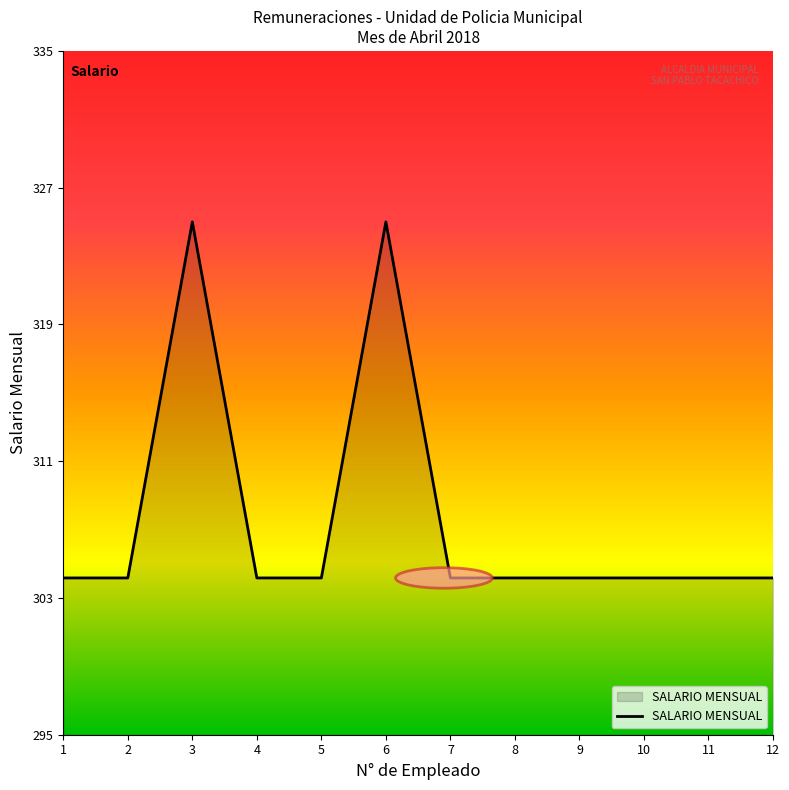

Reading left to right, transcribe all the data shown in this chart.

1=304.2	2=304.2	3=325.0	4=304.2	5=304.2	6=325.0	7=304.2	8=304.2	9=304.2	10=304.2	11=304.2	12=304.2